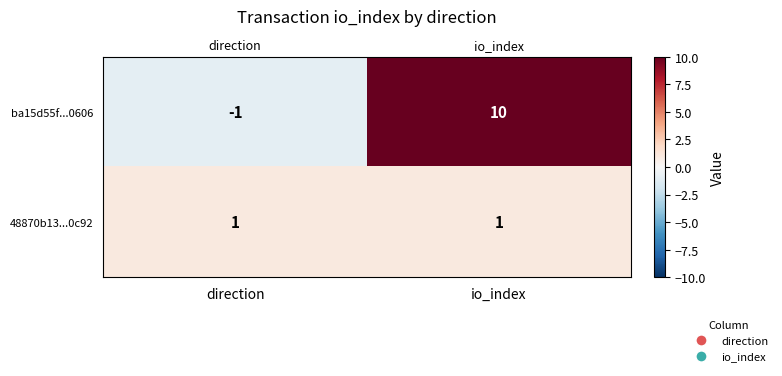

At direction, list the series in order from smallest to largest.

ba15d55f...0606, 48870b13...0c92